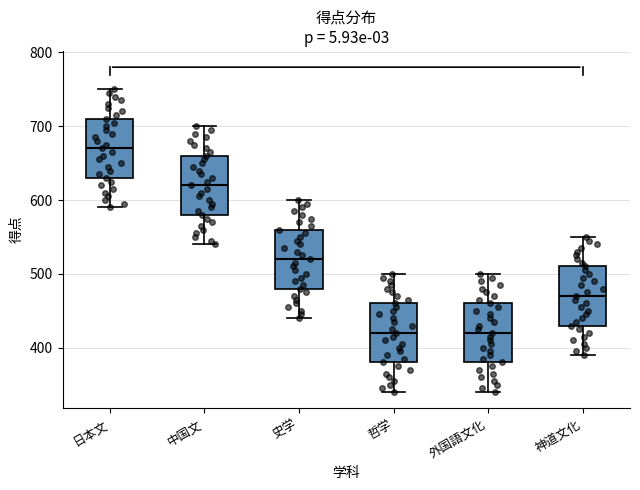

Reading left to right, transcribe this box plot: for each box, give where its median line is, the range the box spans, and where its two whiskers end, as read against the y-axis. The values are not printed on the chart, so give them approximately, as read against the axis.

日本文: median 670, box 630 to 710, whiskers 590 to 750
中国文: median 620, box 580 to 660, whiskers 540 to 700
史学: median 520, box 480 to 560, whiskers 440 to 600
哲学: median 420, box 380 to 460, whiskers 340 to 500
外国語文化: median 420, box 380 to 460, whiskers 340 to 500
神道文化: median 470, box 430 to 510, whiskers 390 to 550